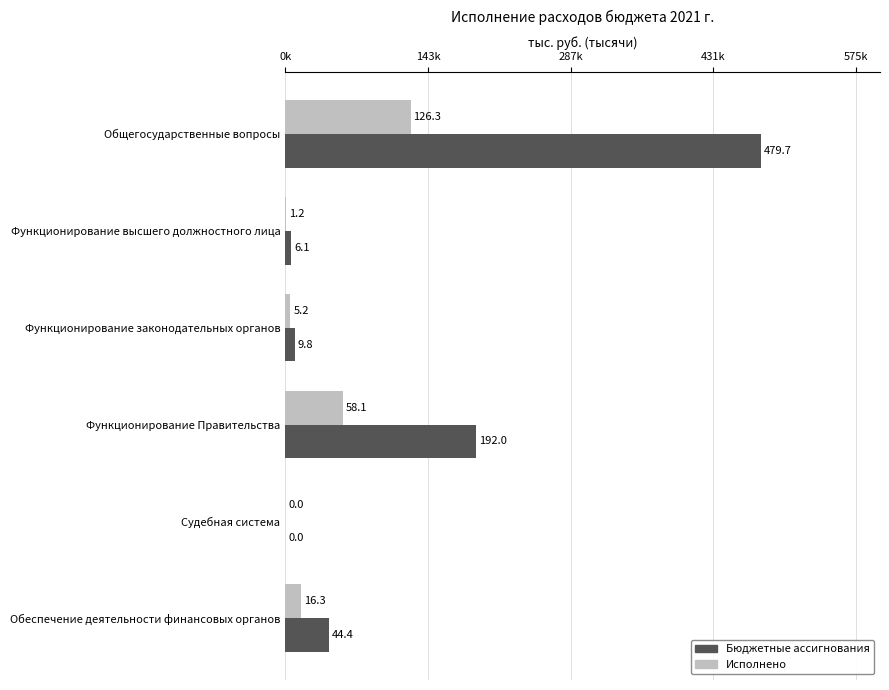

What are all the series names shown in the legend?

Бюджетные ассигнования, Исполнено